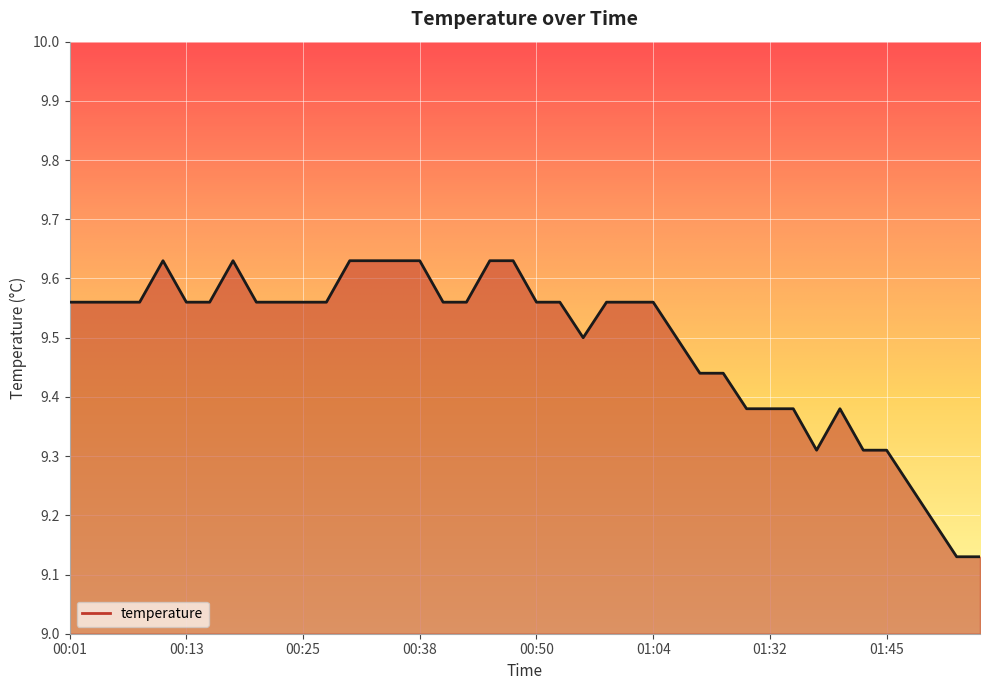

What is the difference between the maximum and minimum values?

0.5